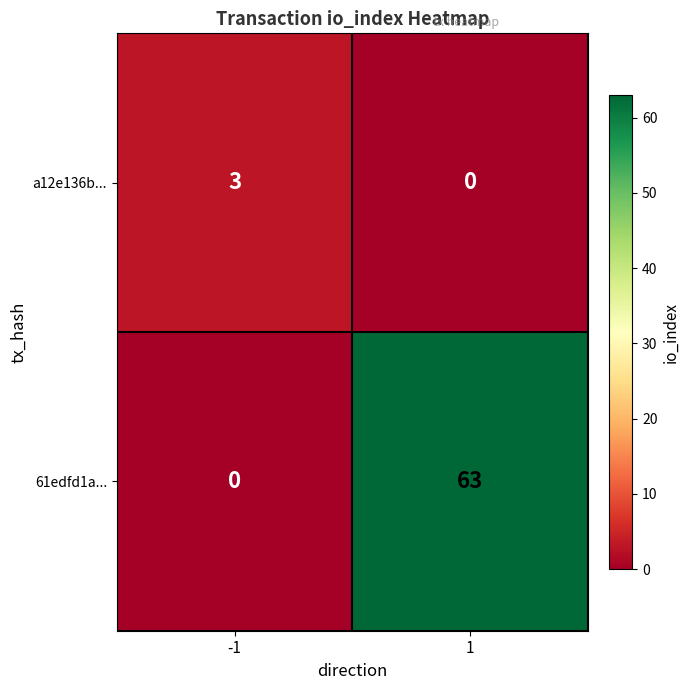

At how many categories does at least one series exceed 2?

2